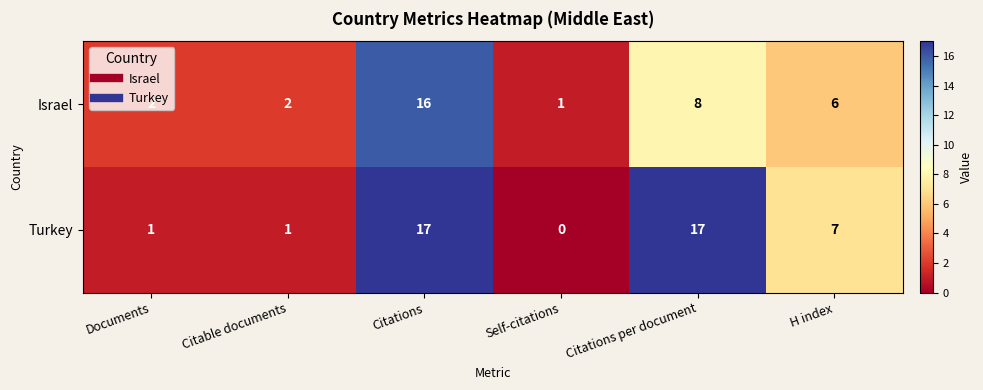

At which label does Turkey first exceed 7?

Citations